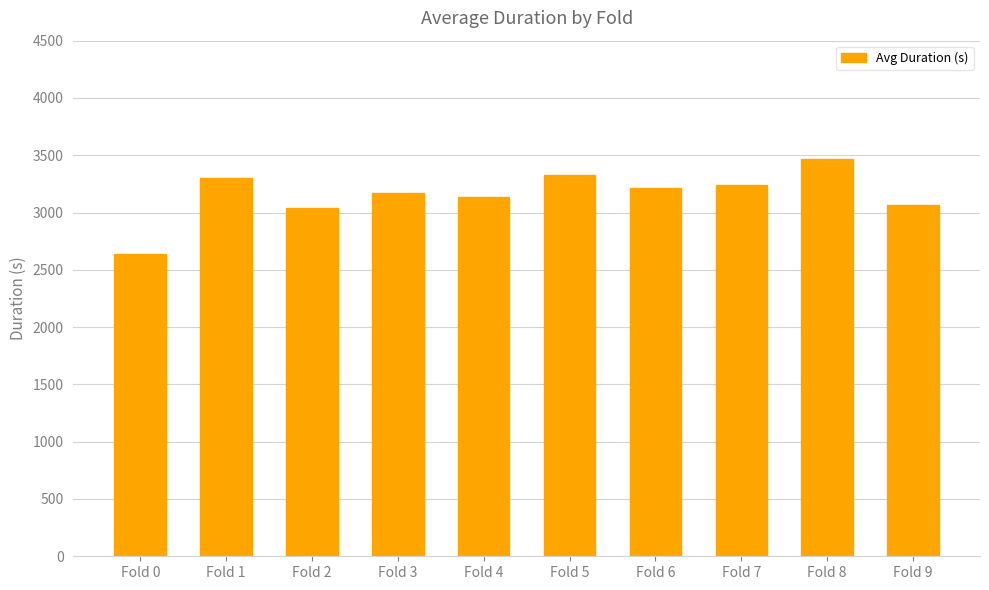

Which label corresponds to the smallest value in the chart?

Fold 0